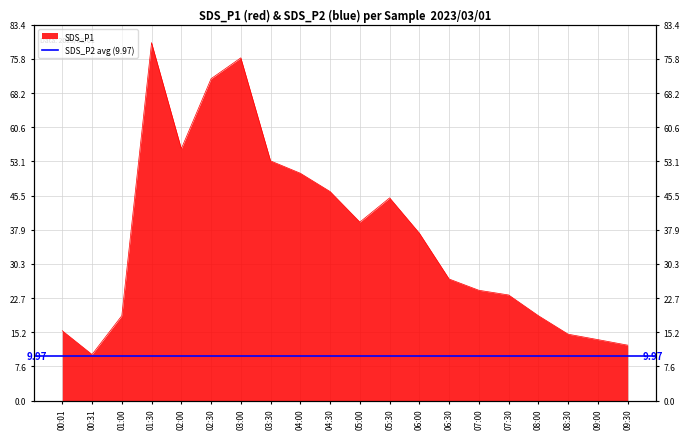

Where is the first local minimum?

00:31